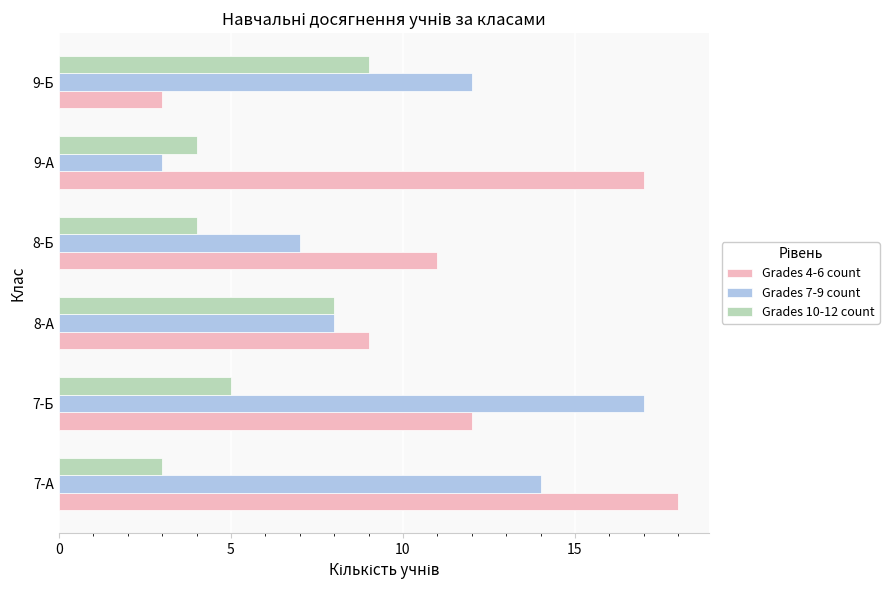

Between 7-А and 8-А, which series saw the biggest shift?

Grades 4-6 count